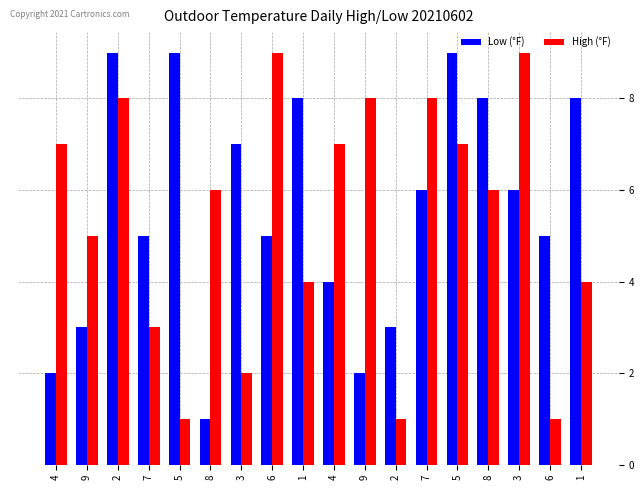

Reading left to right, what are all the values shown in this chart?

Low (°F): 4=2	9=3	2=9	7=5	5=9	8=1	3=7	6=5	1=8	4=4	9=2	2=3	7=6	5=9	8=8	3=6	6=5	1=8
High (°F): 4=7	9=5	2=8	7=3	5=1	8=6	3=2	6=9	1=4	4=7	9=8	2=1	7=8	5=7	8=6	3=9	6=1	1=4